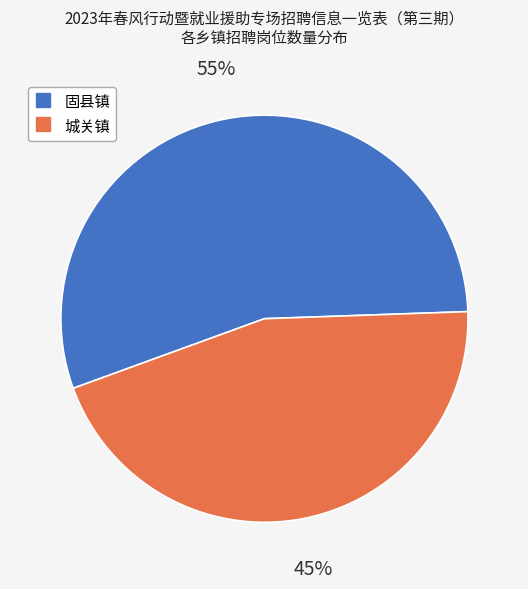

The 城关镇 slice represents 45% of the pie. True or false?

True